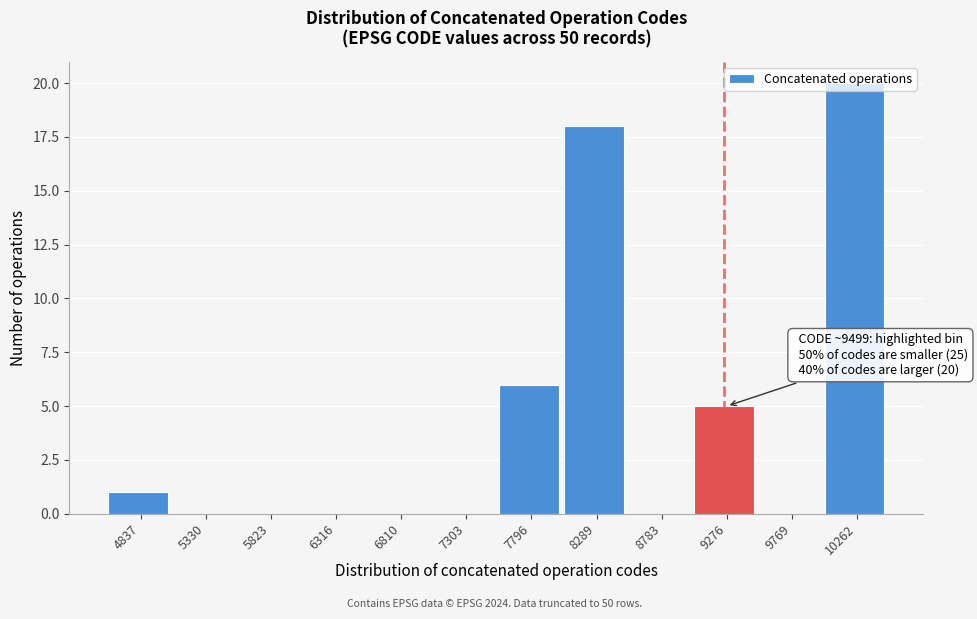

Which has a higher value, 7796 or 8289?

8289